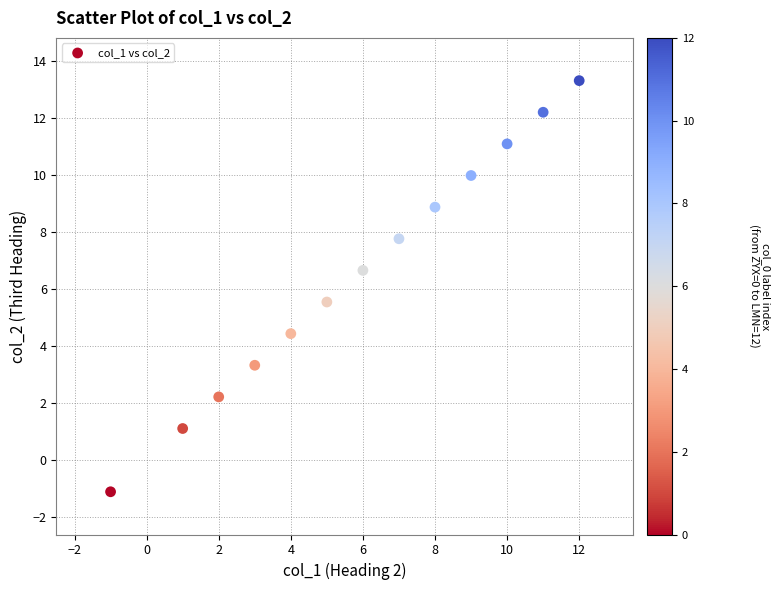

What is the range of Y values (max minus min)?

14.4